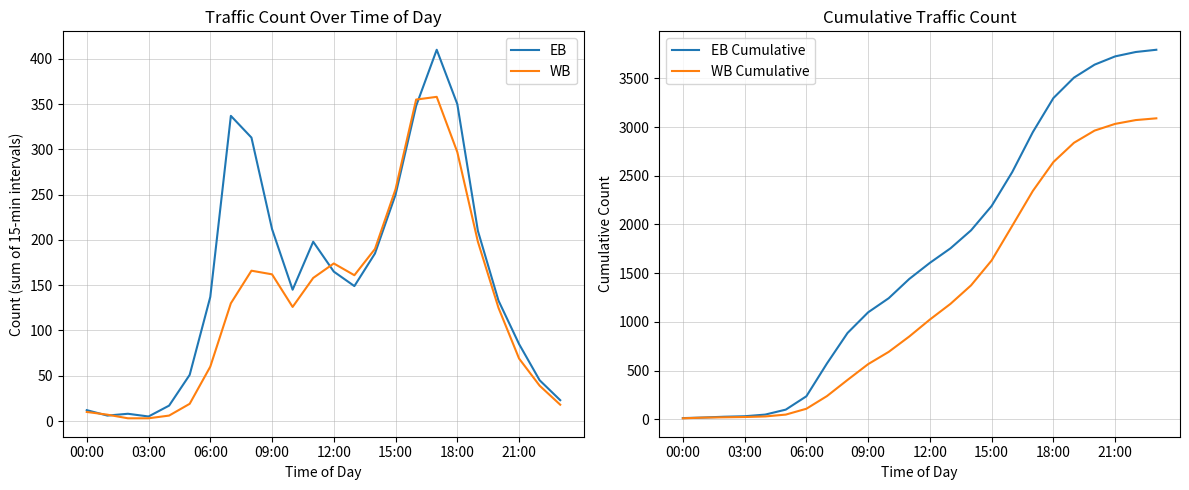

At which label does WB Cumulative reach its peak?

23